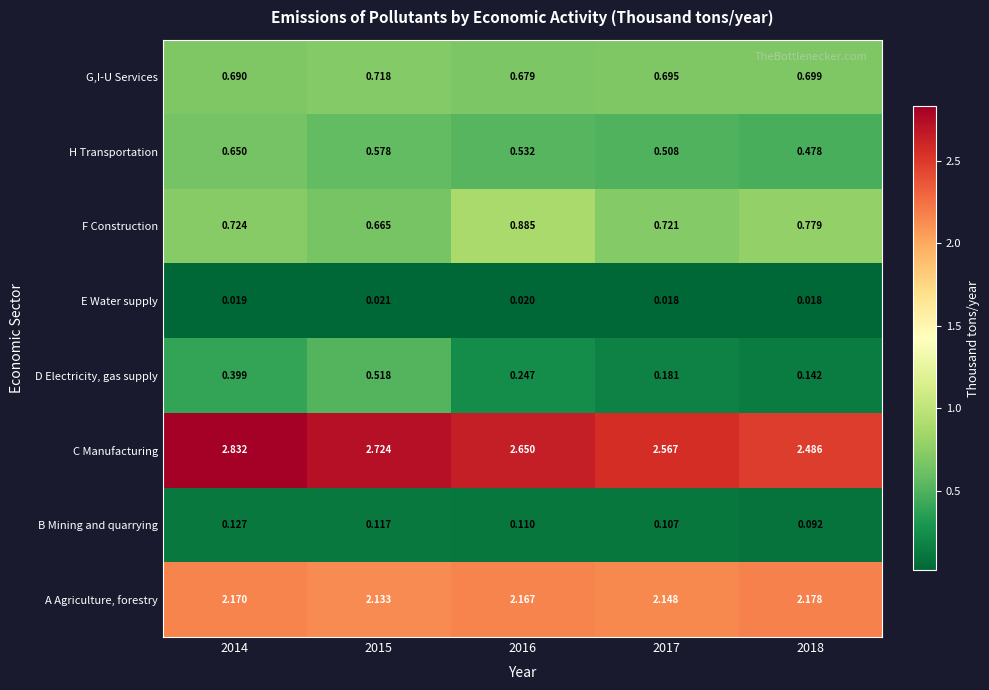

Which series has the largest total across all categories?

C Manufacturing